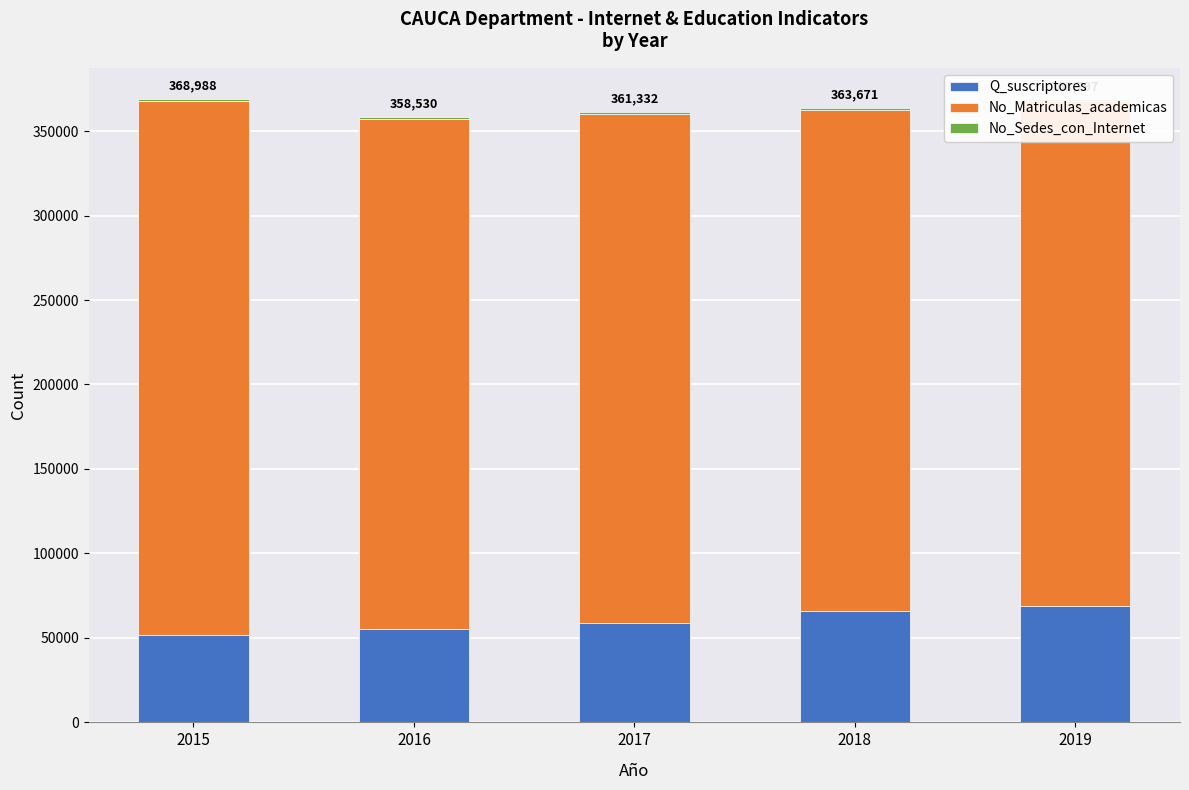

Between 2018 and 2017, which is larger?

2018